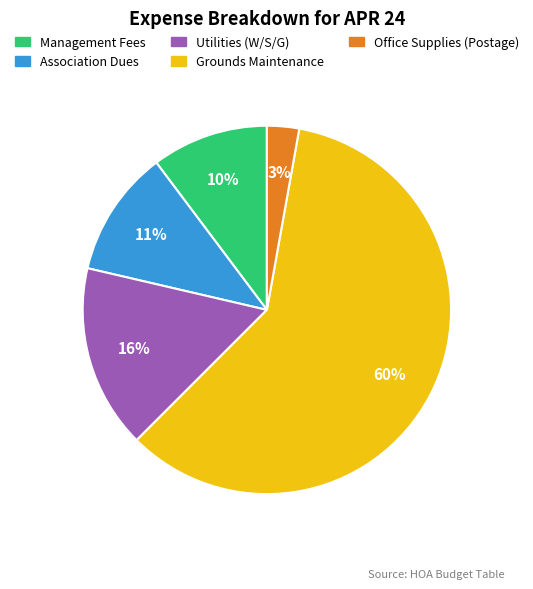

Is there a majority slice in this chart?

Yes